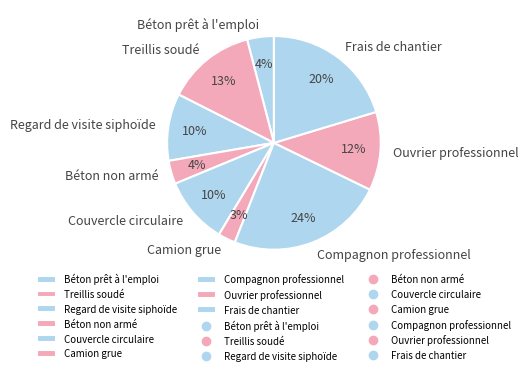

Count the number of slices in the pie.

9